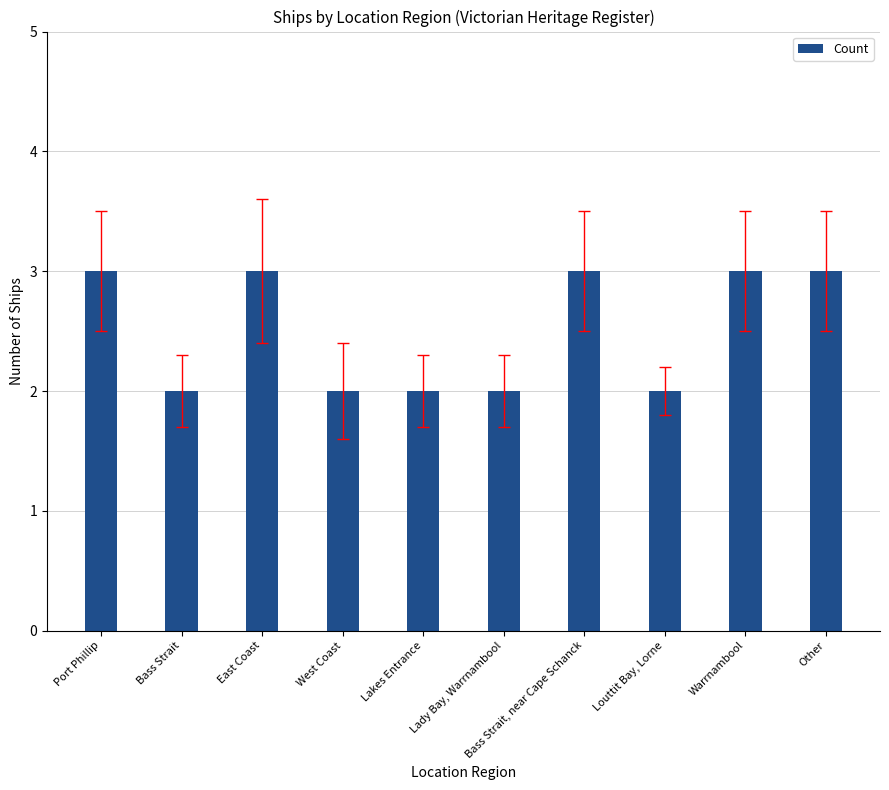

What is the value of the 5th bar from the left?

2